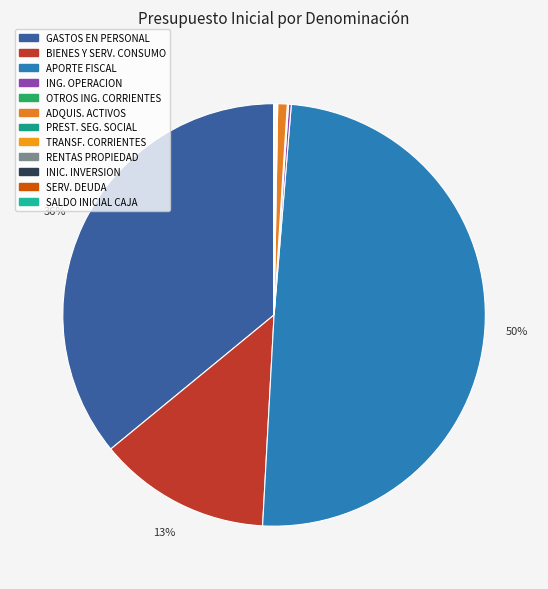

Does any single category account for the majority?

No